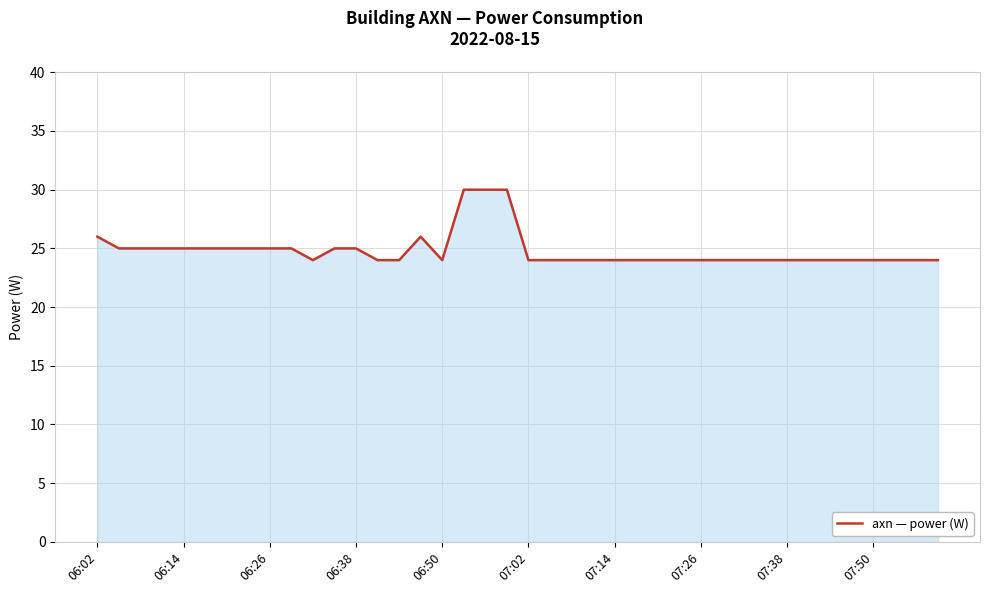

What is the difference between the second highest and minimum values?

6